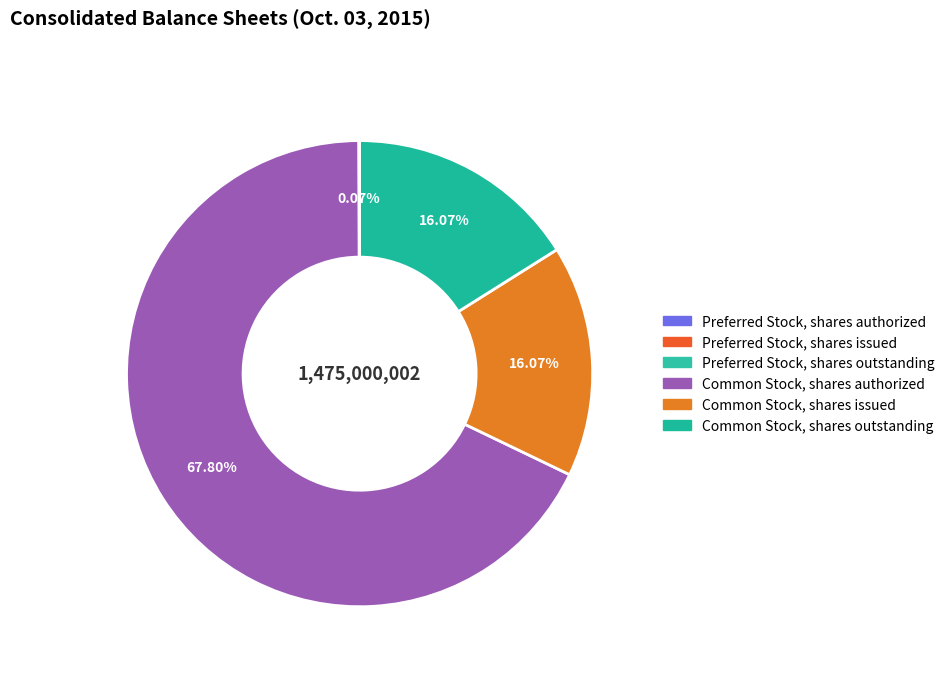

How many segments does this pie chart have?

6